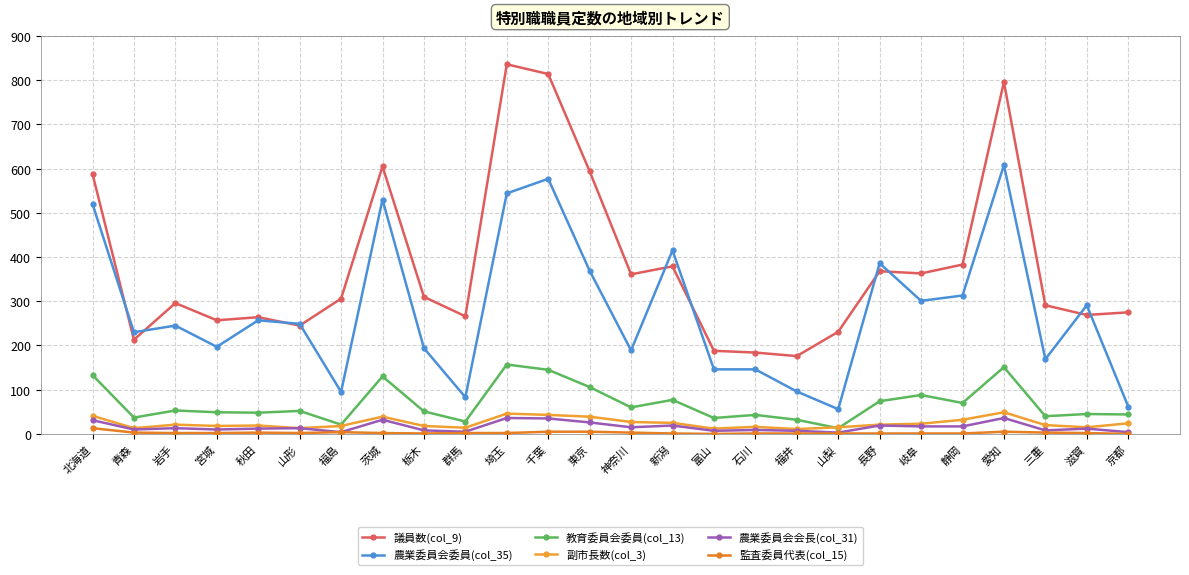

Which category has the highest value across all series?

埼玉